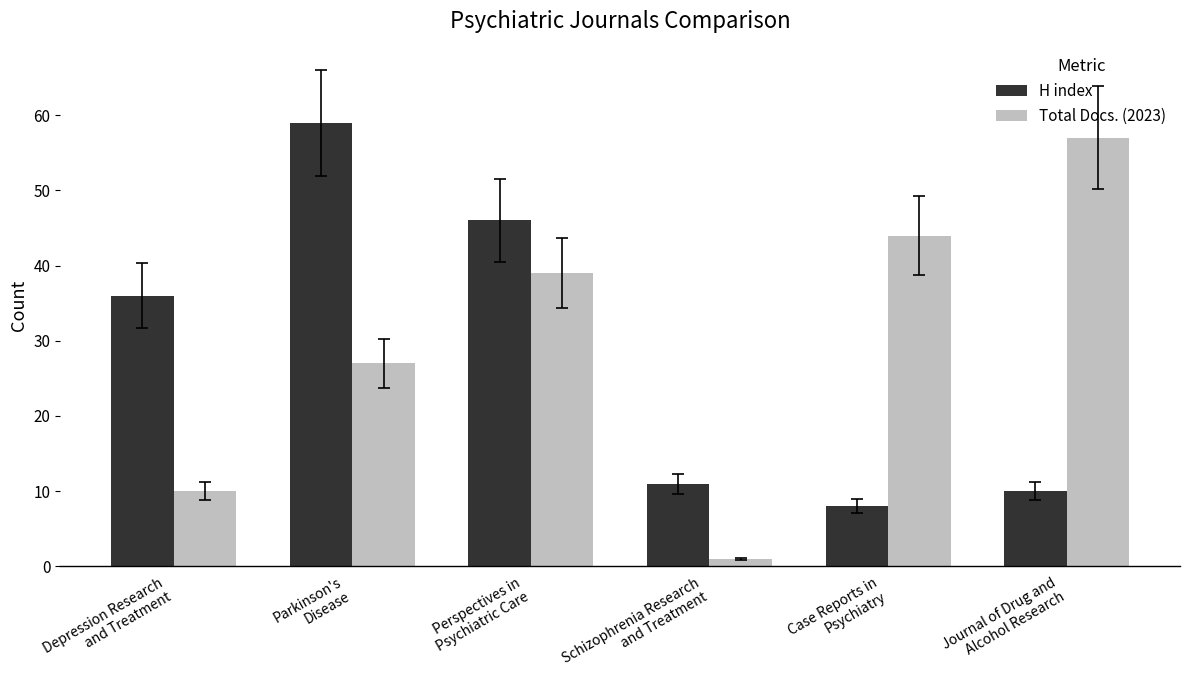

Is it true that H index equals 10 at Journal of Drug and
Alcohol Research?

True